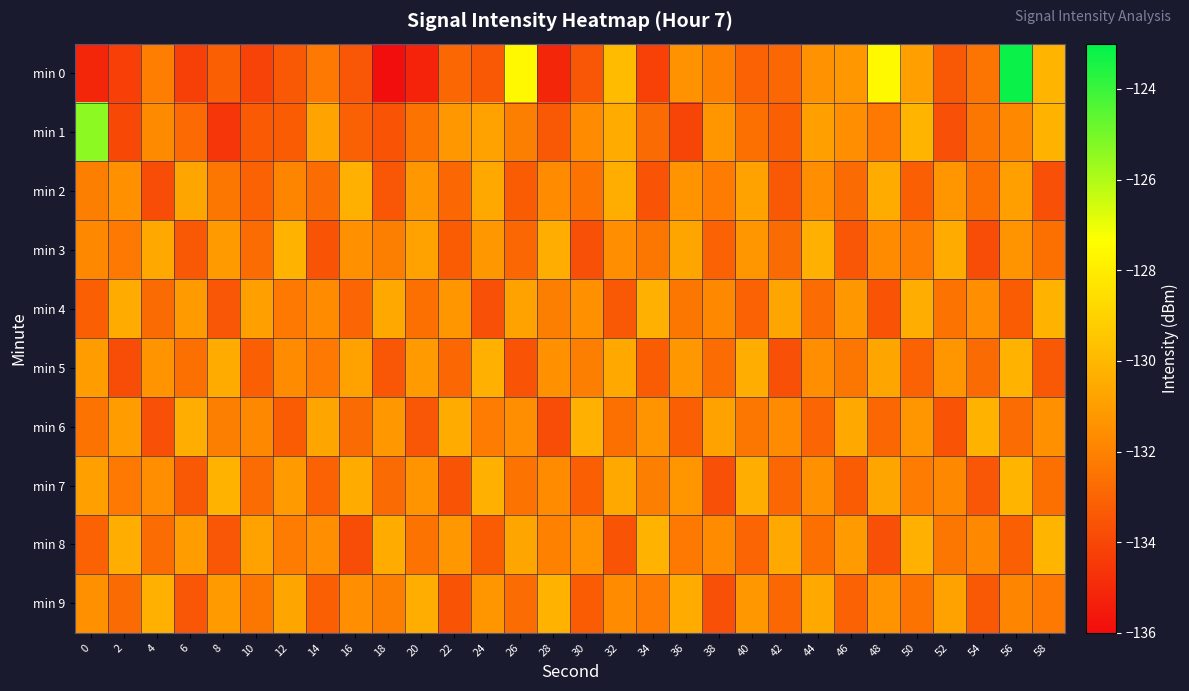

Which series has the largest total across all categories?

min 8